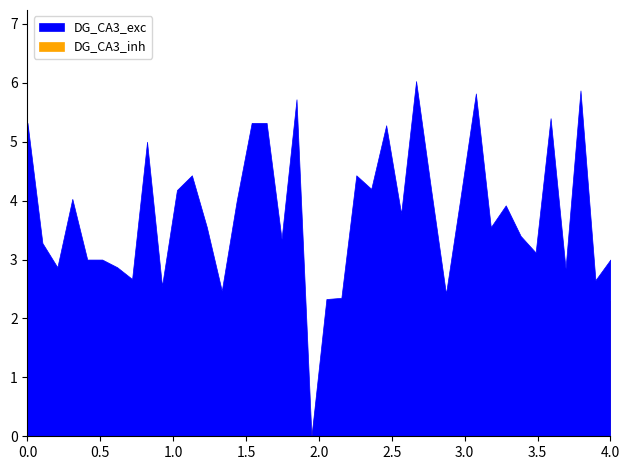

The DG_CA3_inh series shows 0.7 at 22. True or false?

False